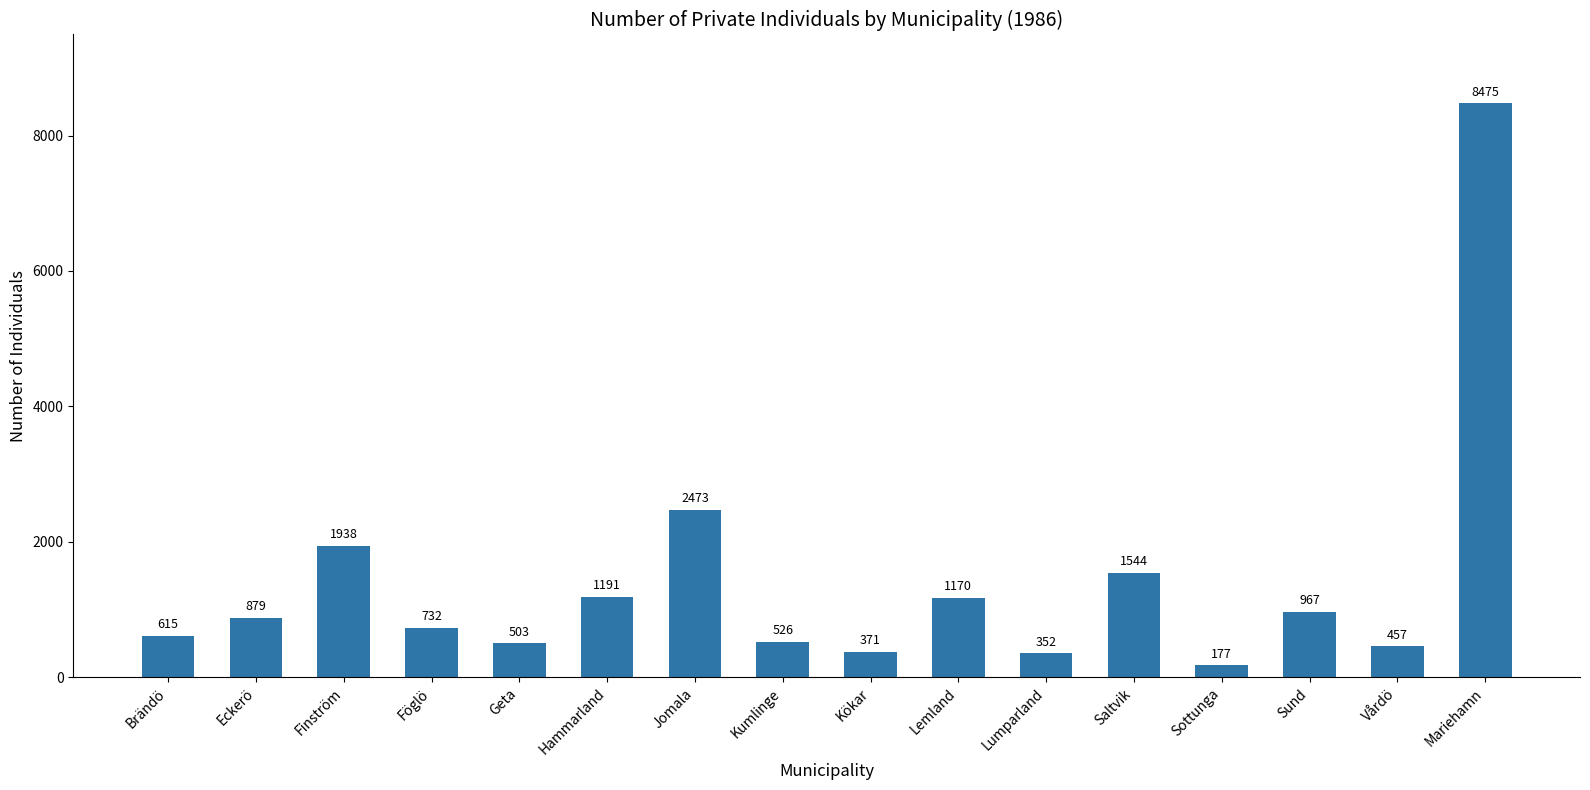

Where is the data nearest to the value 4326?

Jomala